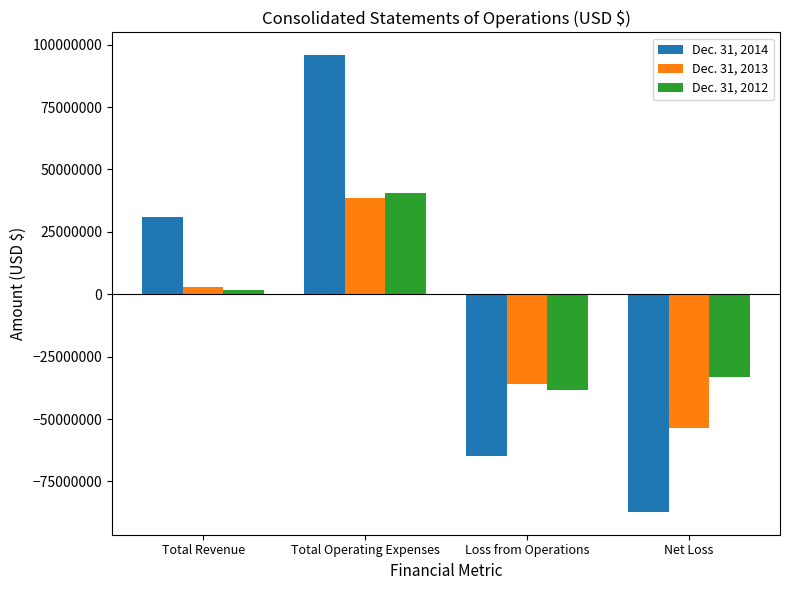

What is the difference between the highest and lowest values at Loss from Operations?

28689000